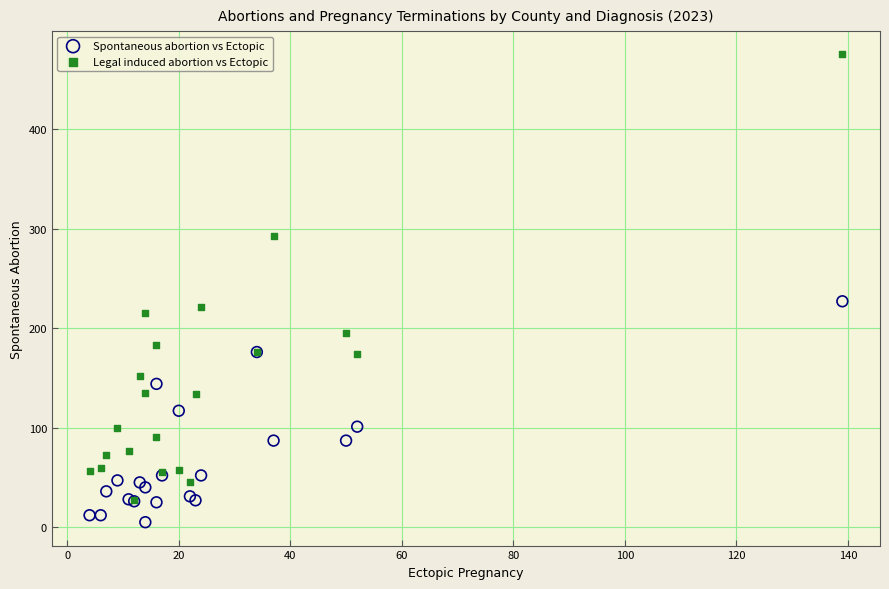

Across all series, what Y value is closest to 240?

227